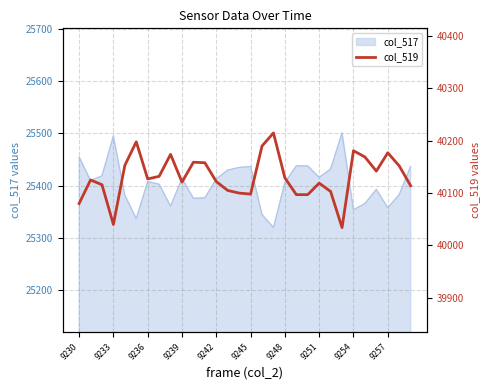

The value of col_517 at 9257 is 25358. True or false?

True